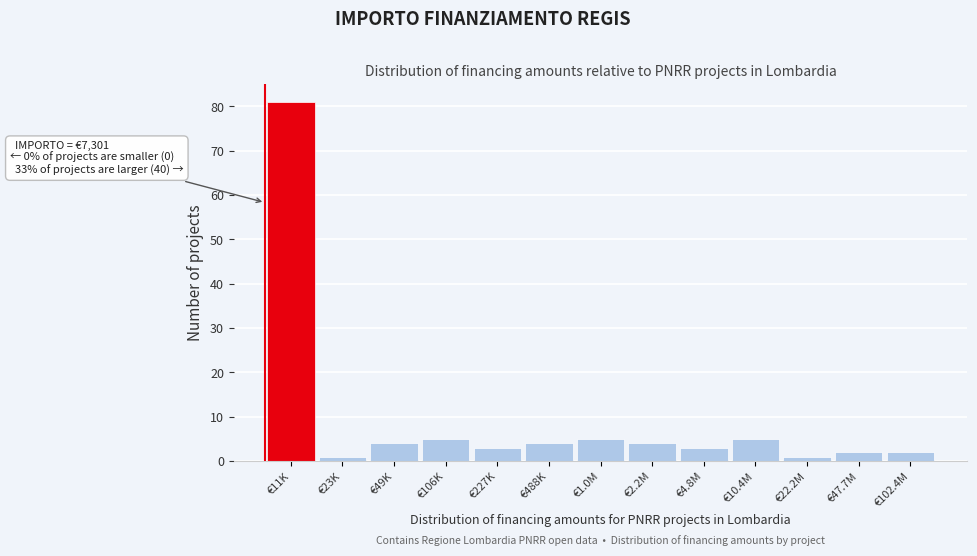

Reading left to right, extract all data points from this chart.

81	1	4	5	3	4	5	4	3	5	1	2	2